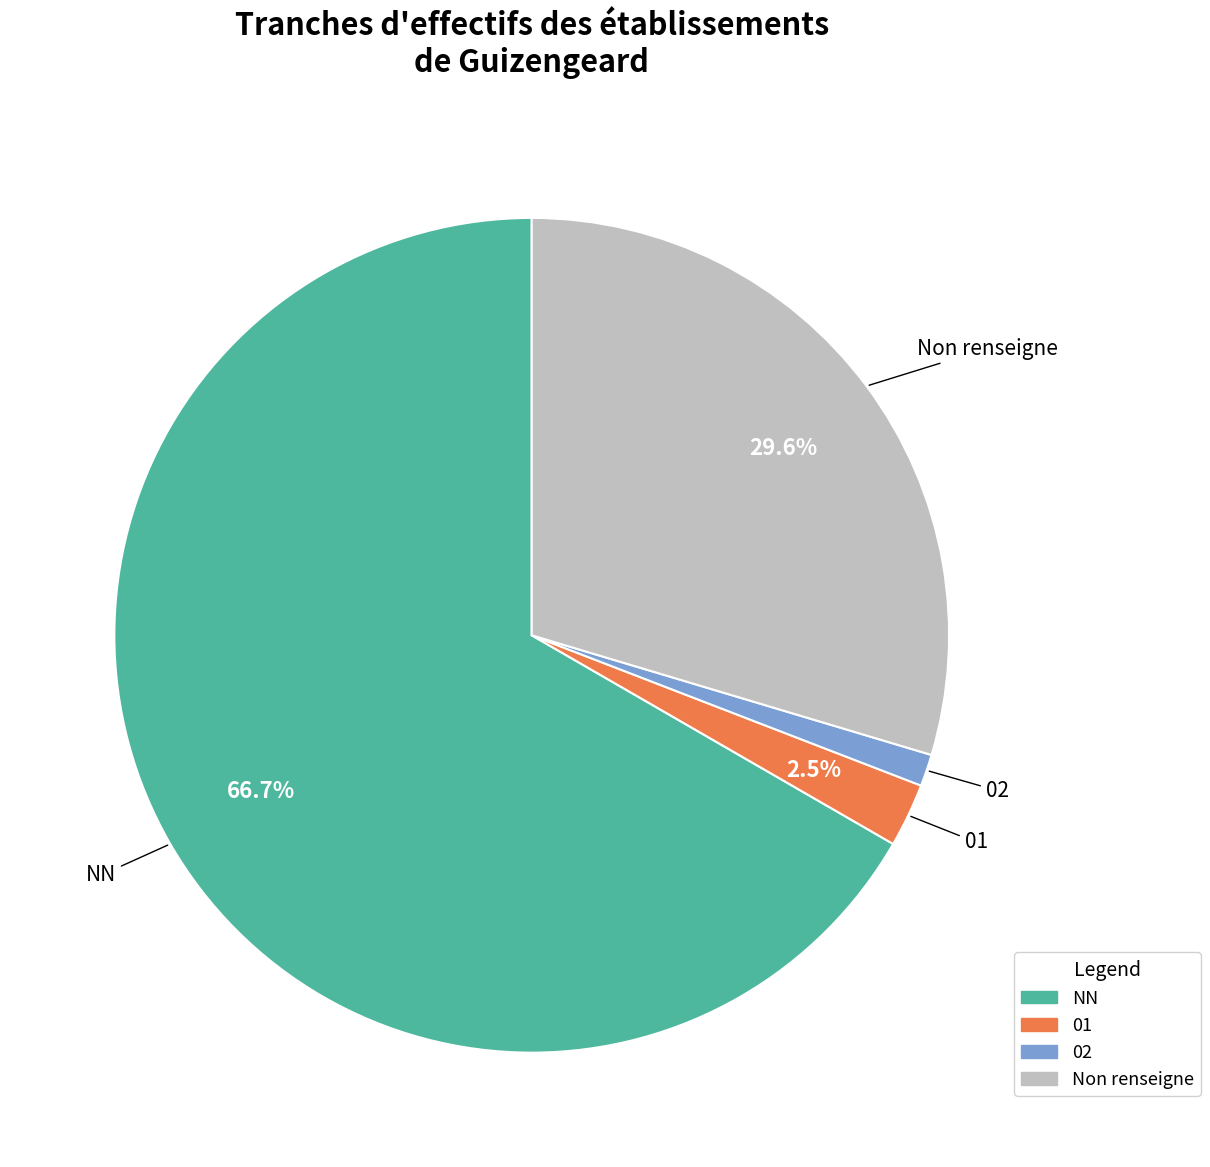

Which category has the smallest portion of the pie?

02